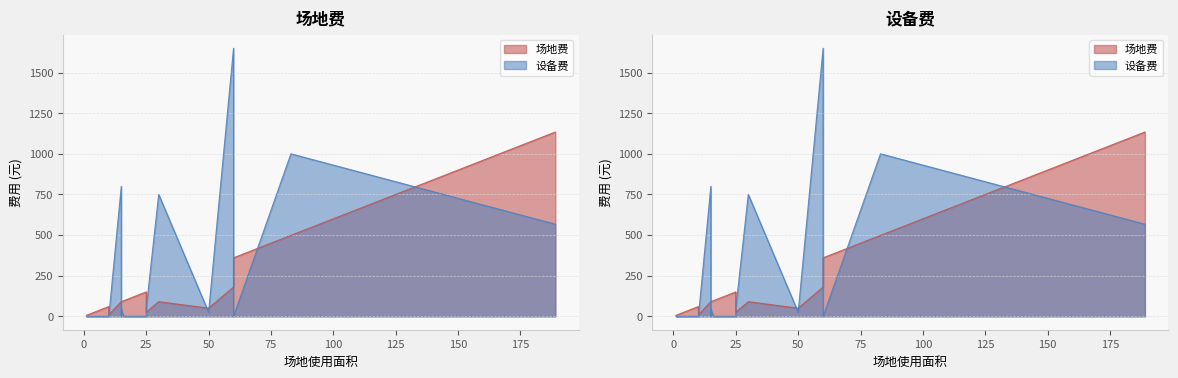

Which series has the widest spread of values?

设备费